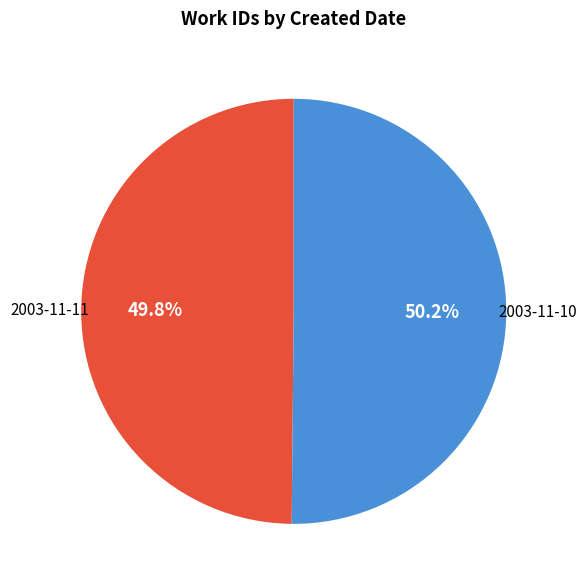

Is it true that 2003-11-10 is 36% of the pie?

False